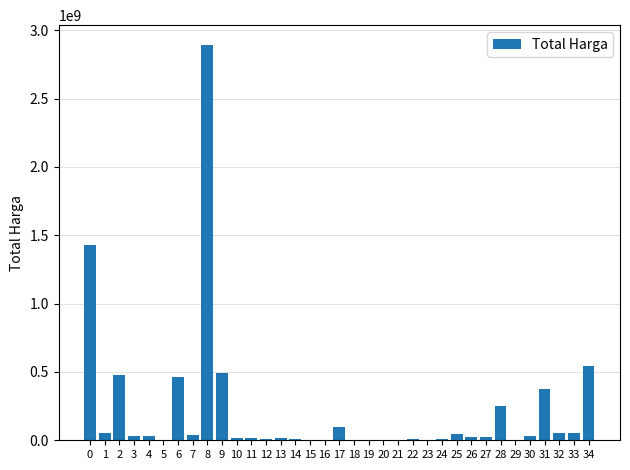

What is the sum of all values?

7518497085